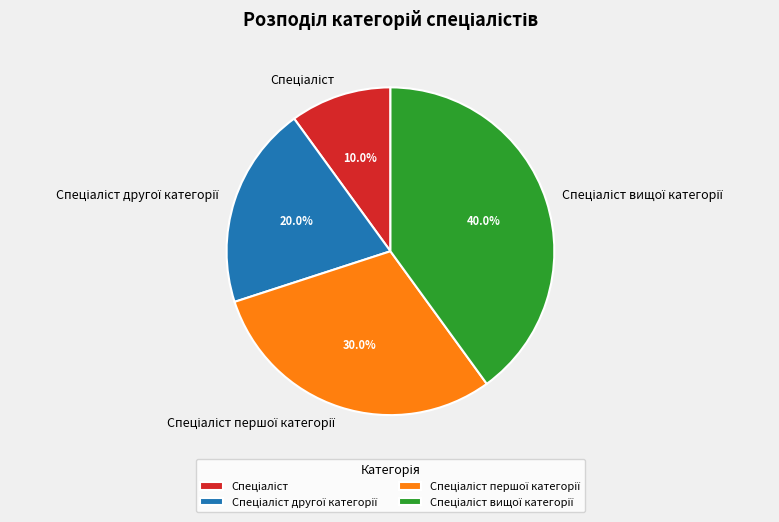

Count the number of slices in the pie.

4